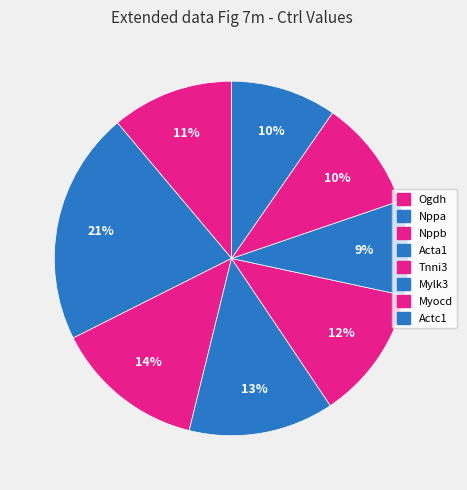

To the nearest percent, what percentage of the pie is Acta1?

13%